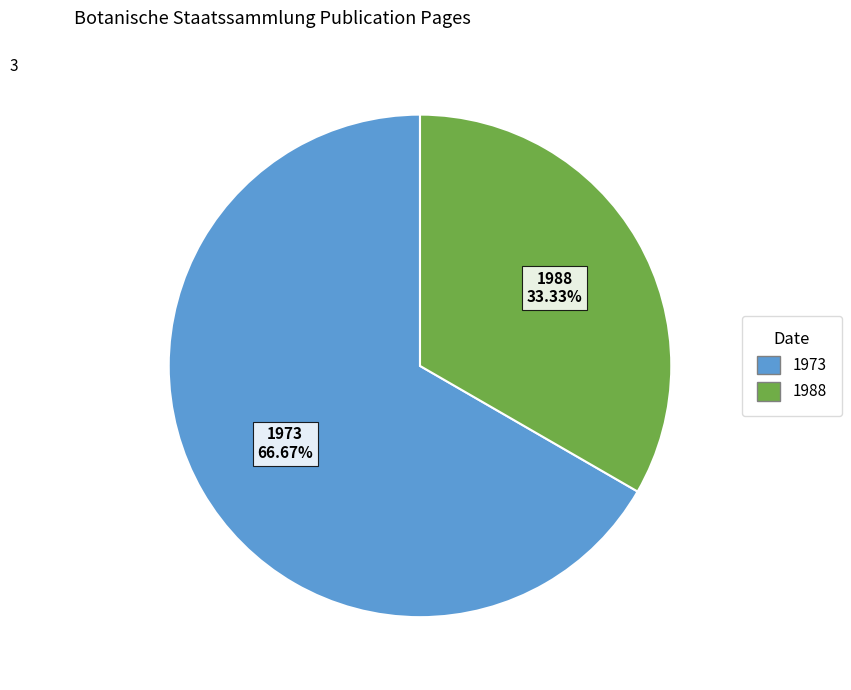

Does any single category account for the majority?

Yes